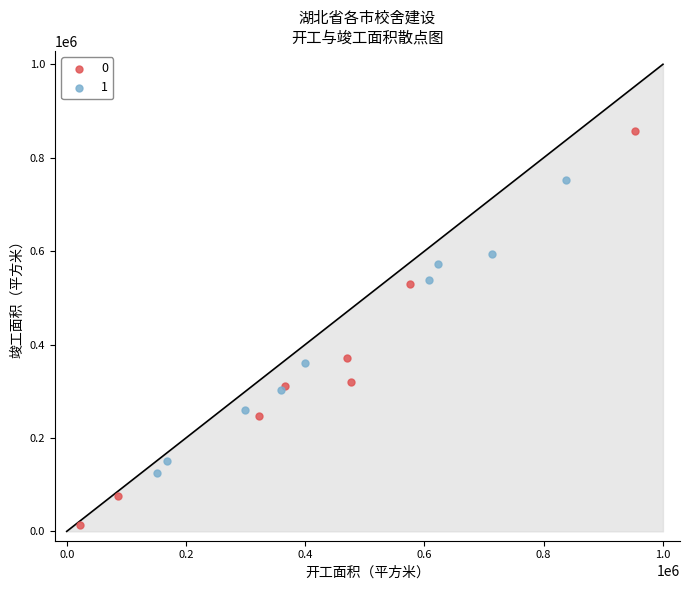

Which series reaches the maximum Y coordinate?

0